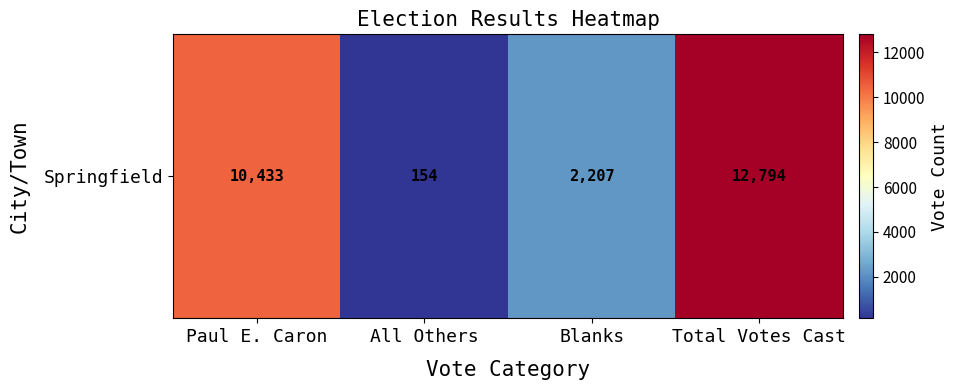

What value does the data have at Paul E. Caron, to the nearest 10?

10430